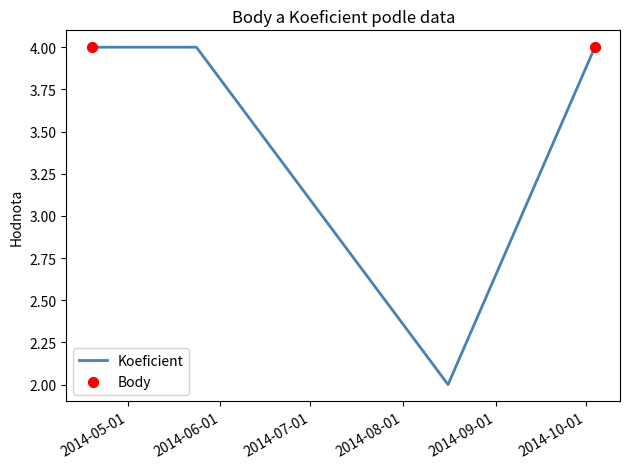

What is the maximum value shown in the chart?

4